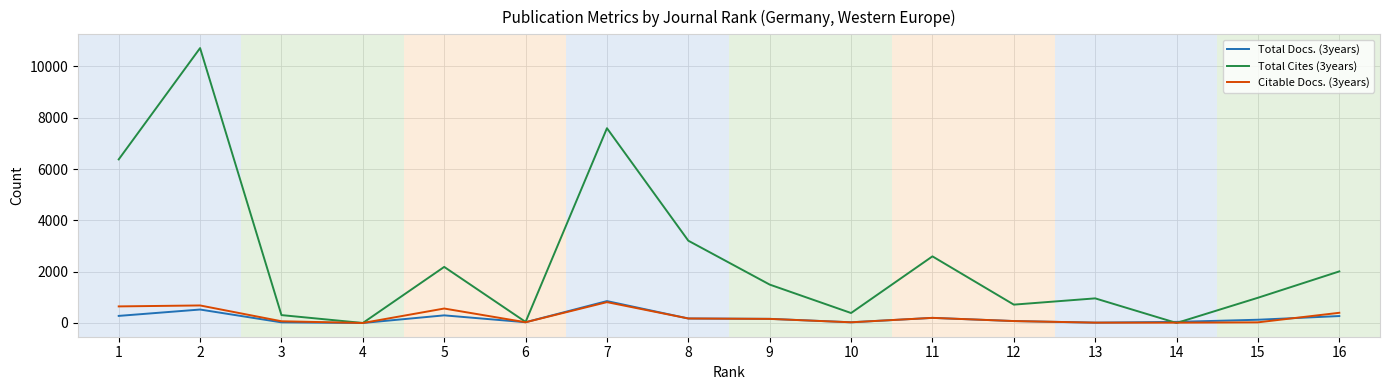

What are all the series names shown in the legend?

Total Docs. (3years), Total Cites (3years), Citable Docs. (3years)